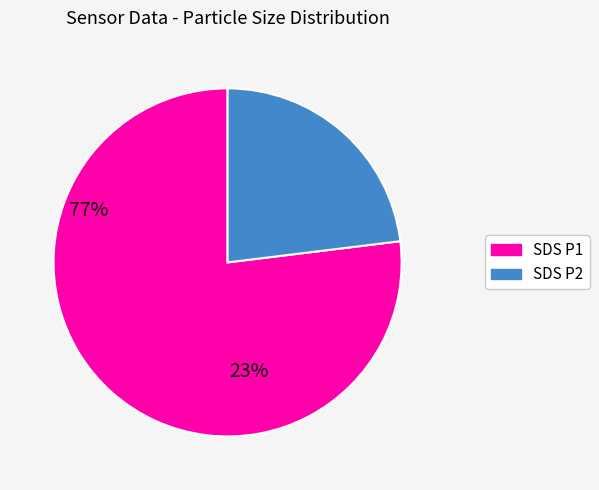

Is there any slice that represents more than half of the pie?

Yes